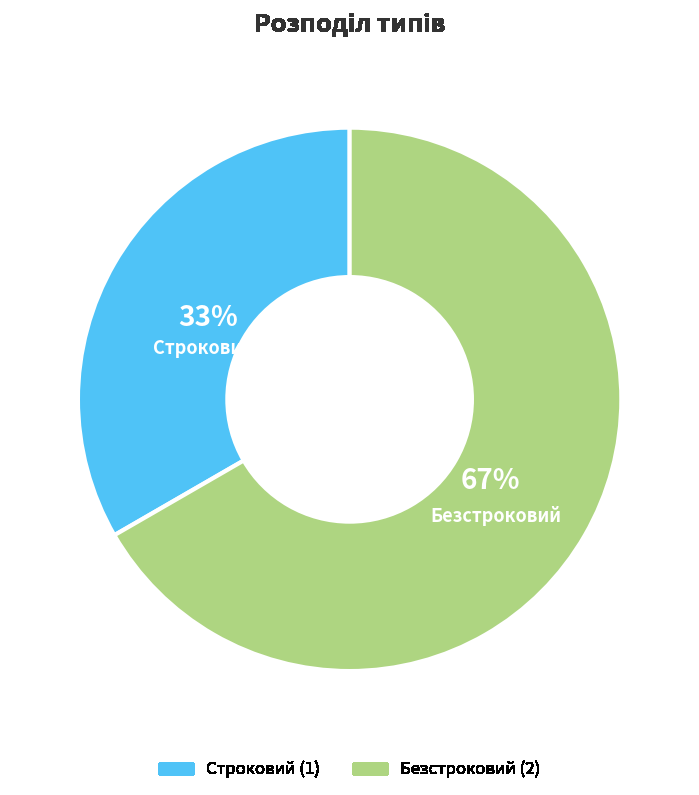

The Безстроковий slice represents 67% of the pie. True or false?

True